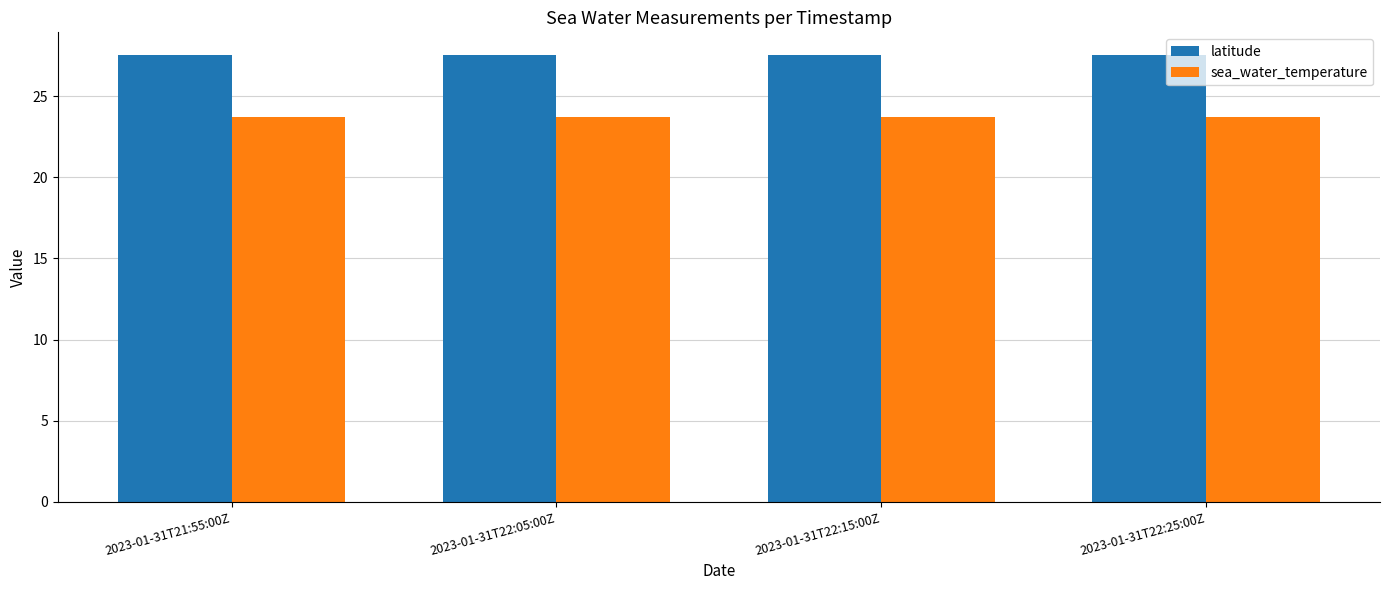

What is the label of the 1st bar from the right?

2023-01-31T22:25:00Z